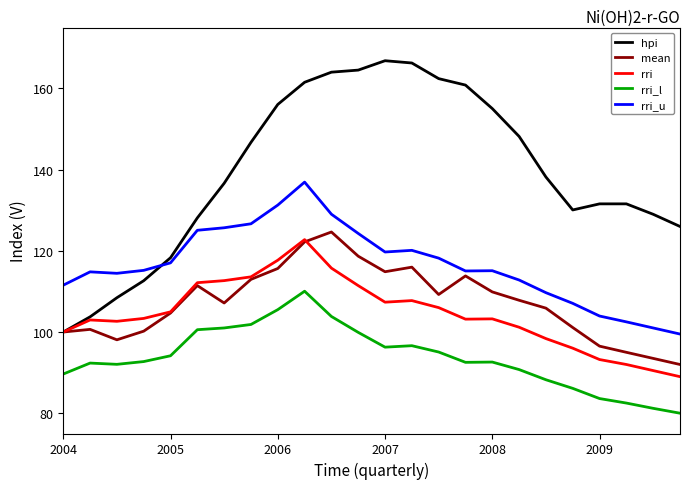

In mean, how many points are higher than both neighbors (excluding endpoints)?

5